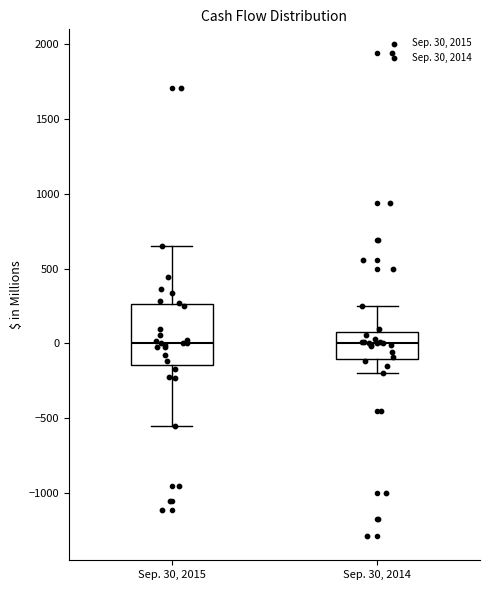

Reading left to right, transcribe this box plot: for each box, give where its median line is, the range the box spans, and where its two whiskers end, as read against the y-axis. The values are not printed on the chart, so give them approximately, as read against the axis.

Sep. 30, 2015: median 0, box -150 to 250, whiskers -550 to 650
Sep. 30, 2014: median 0, box -100 to 100, whiskers -200 to 250